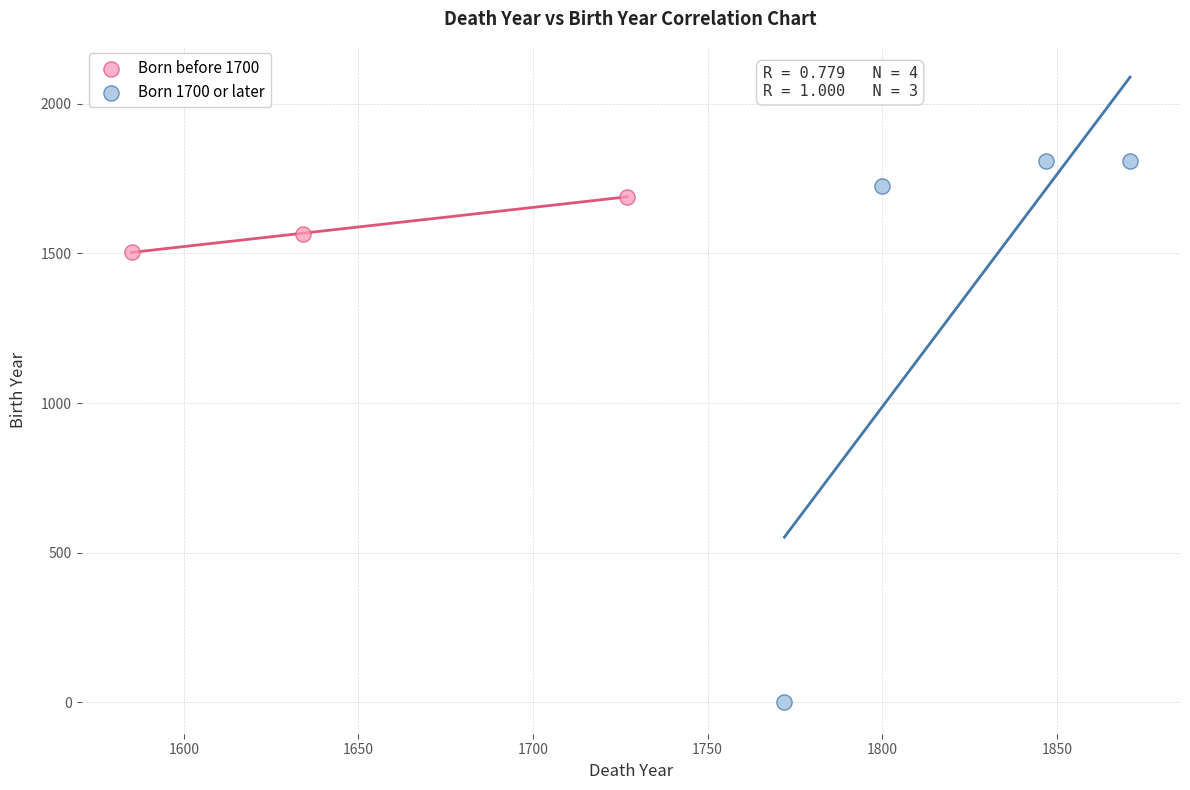

Which series has the widest spread of Y values?

Born 1700 or later